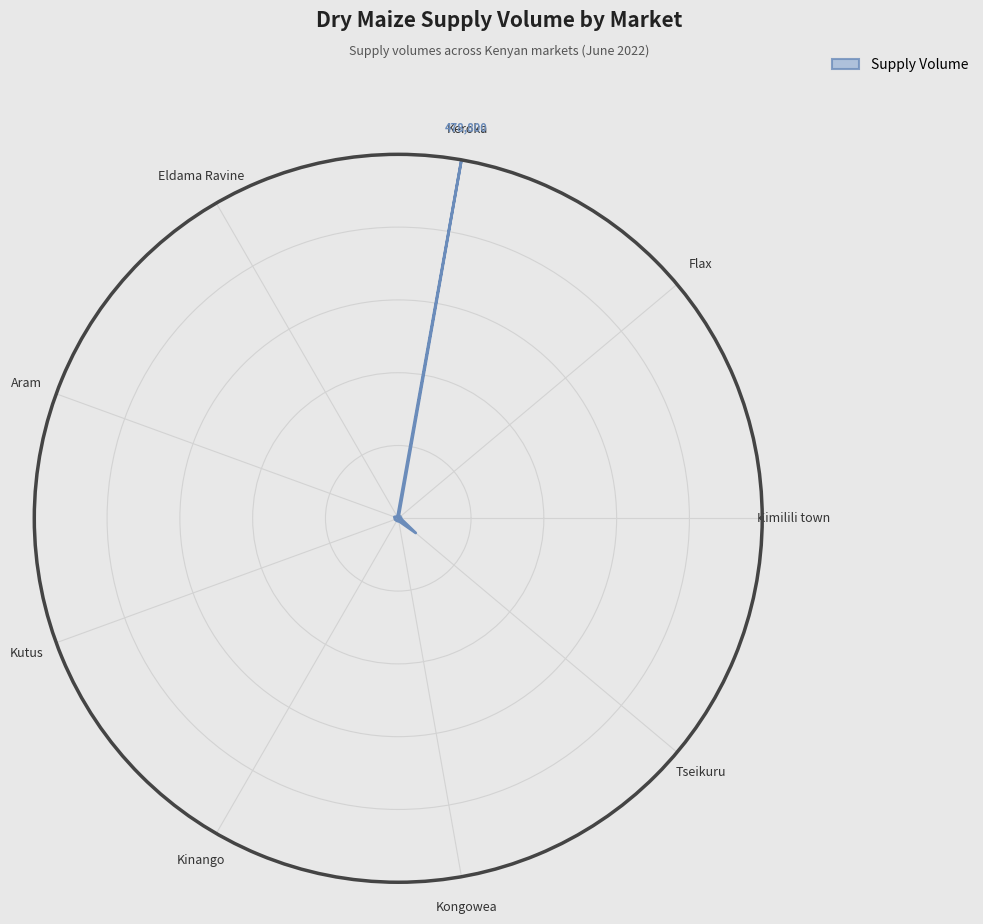

The chart shows a value of 0.0 at Kinango. True or false?

True